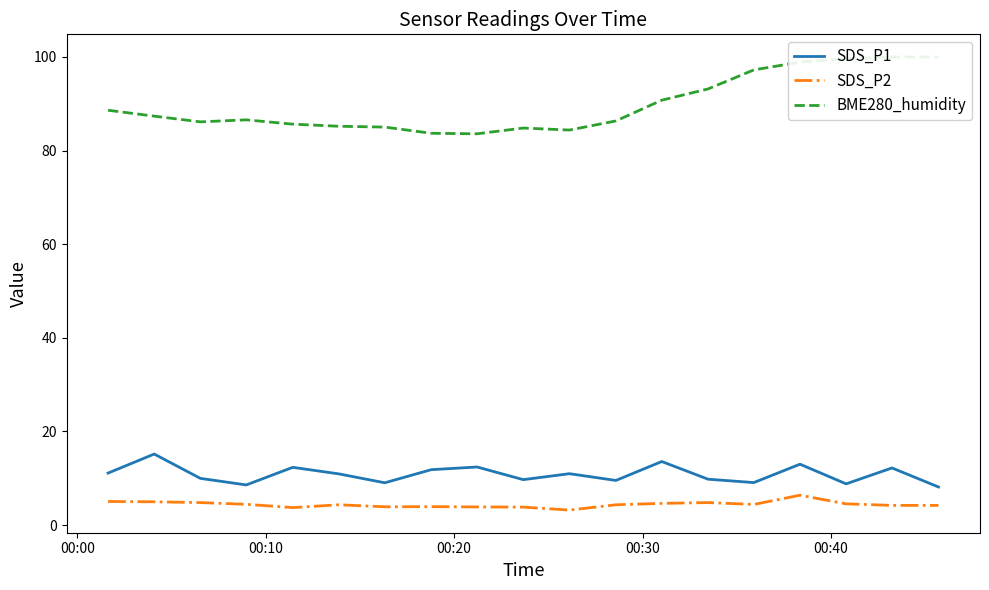

What is the value of the SDS_P2 point at the 8th from the left?

3.9